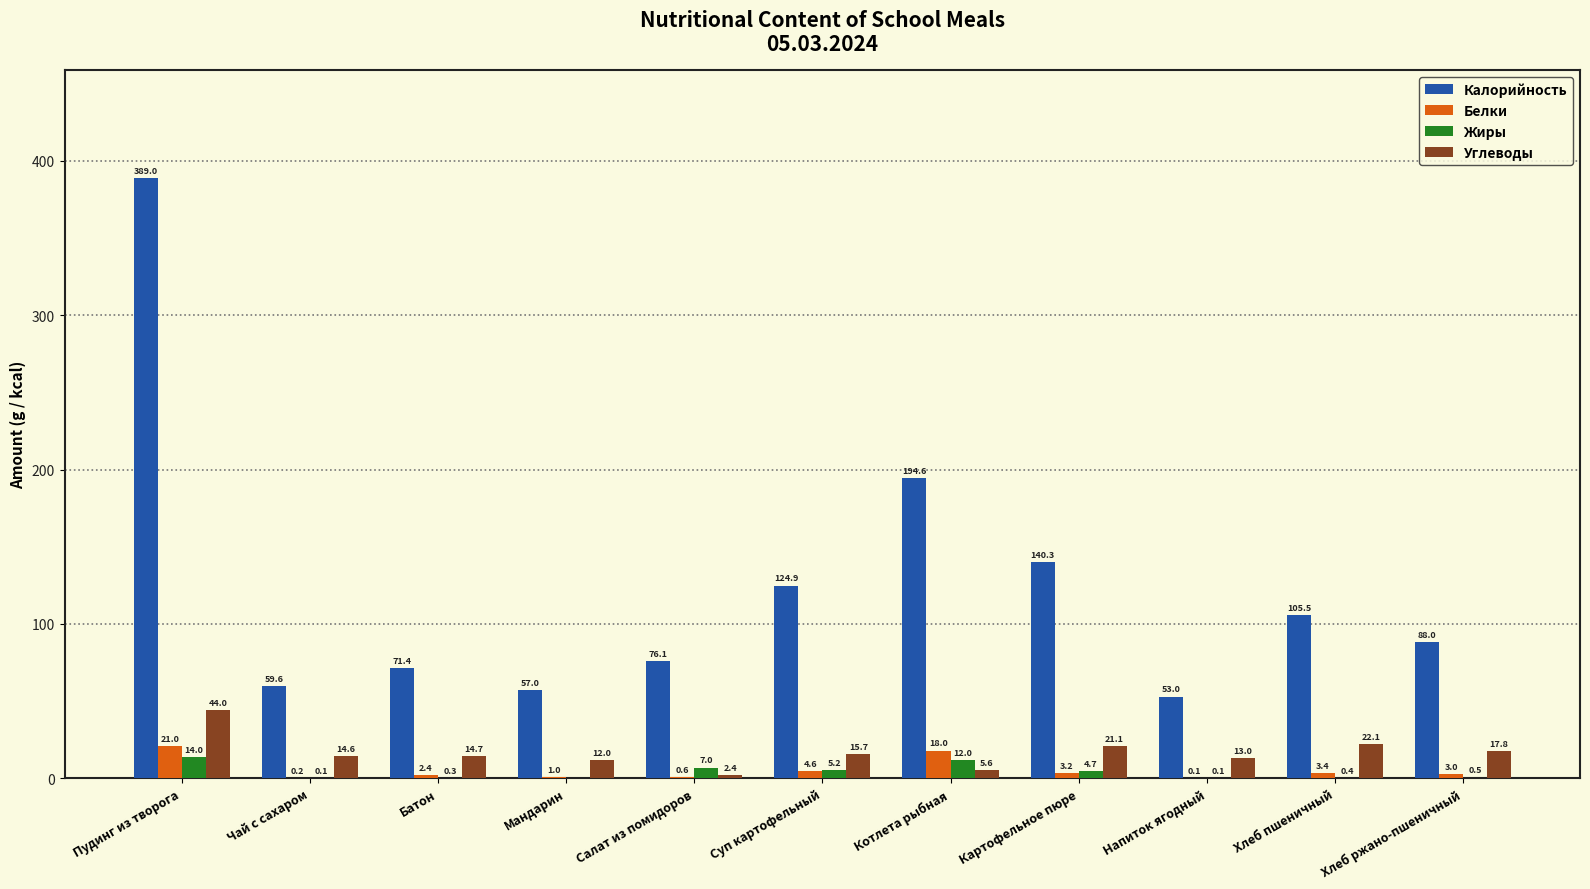

How many groups of bars are there?

11